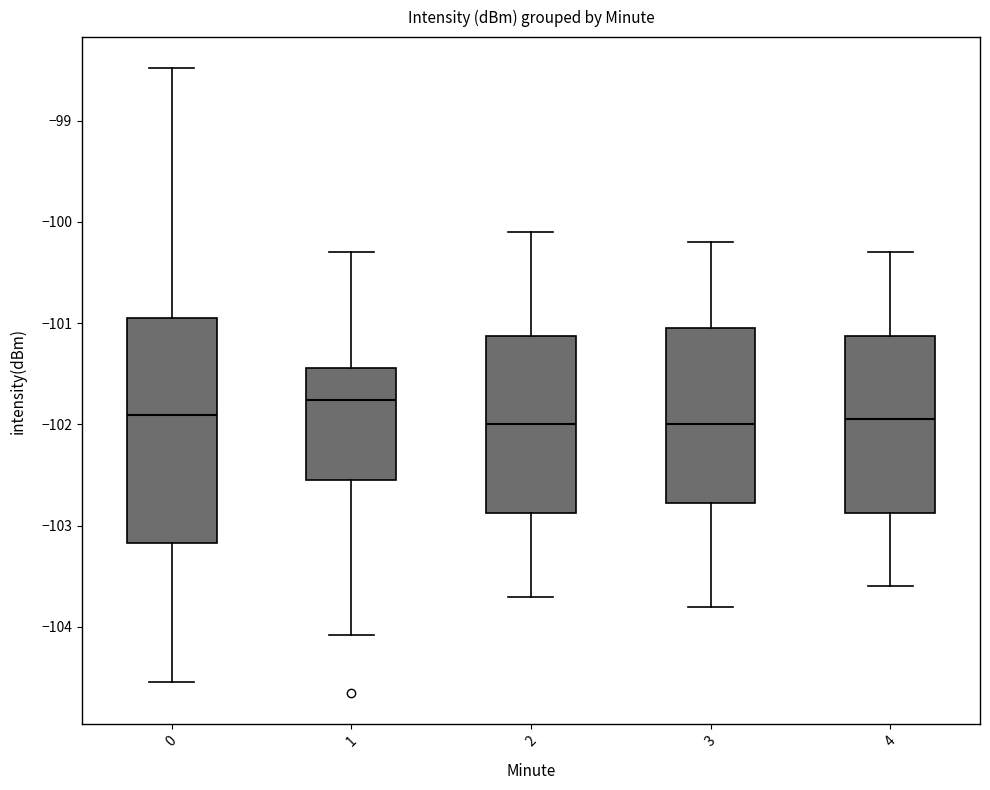

Reading left to right, transcribe this box plot: for each box, give where its median line is, the range the box spans, and where its two whiskers end, as read against the y-axis. The values are not printed on the chart, so give them approximately, as read against the axis.

0: median -101.9, box -103.2 to -100.9, whiskers -104.5 to -98.5
1: median -101.8, box -102.5 to -101.4, whiskers -104.1 to -100.3
2: median -102.0, box -102.9 to -101.1, whiskers -103.7 to -100.1
3: median -102.0, box -102.8 to -101.0, whiskers -103.8 to -100.2
4: median -101.9, box -102.9 to -101.1, whiskers -103.6 to -100.3